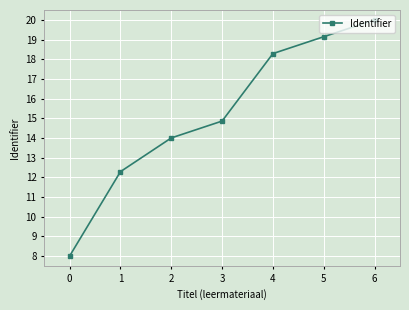

The value at 0 is 8.0. True or false?

True